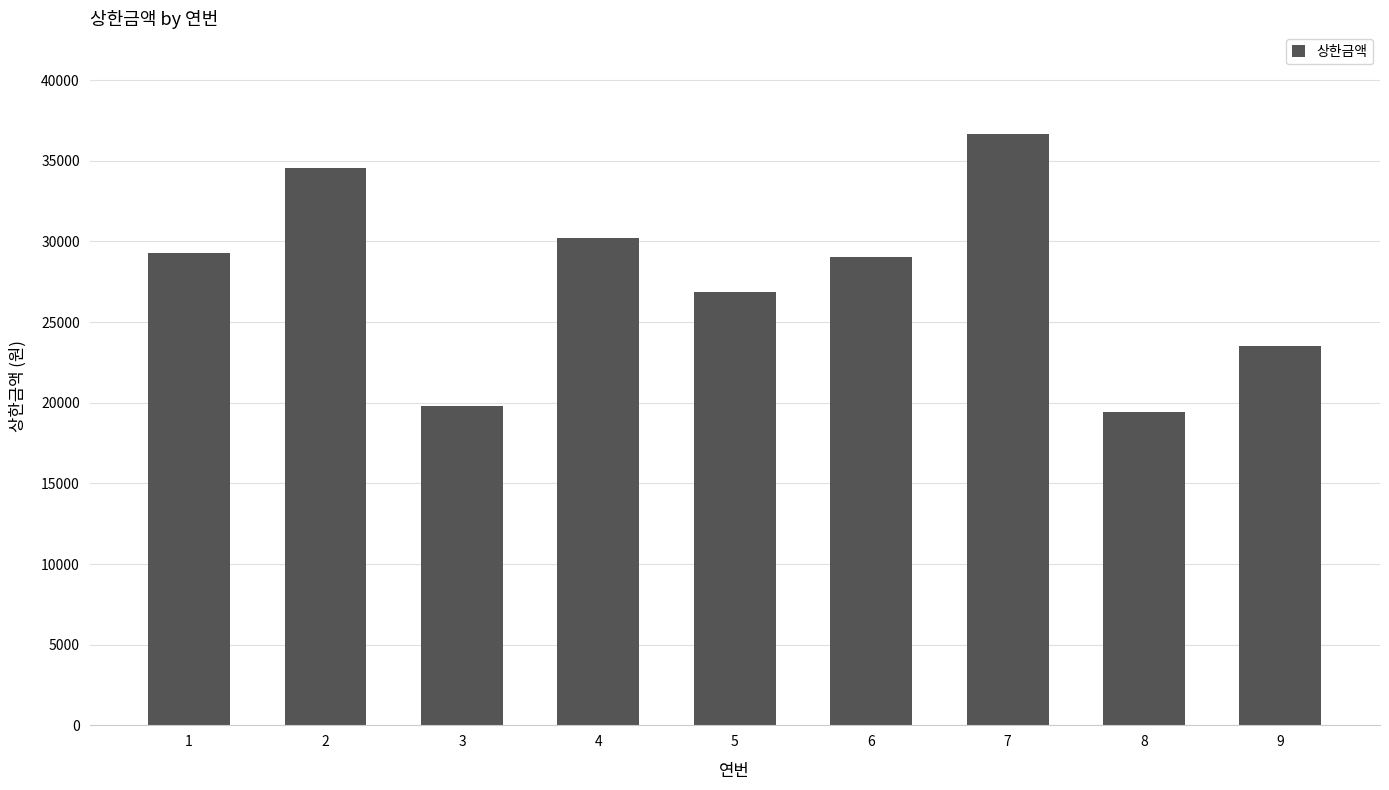

What is the average value?

27689